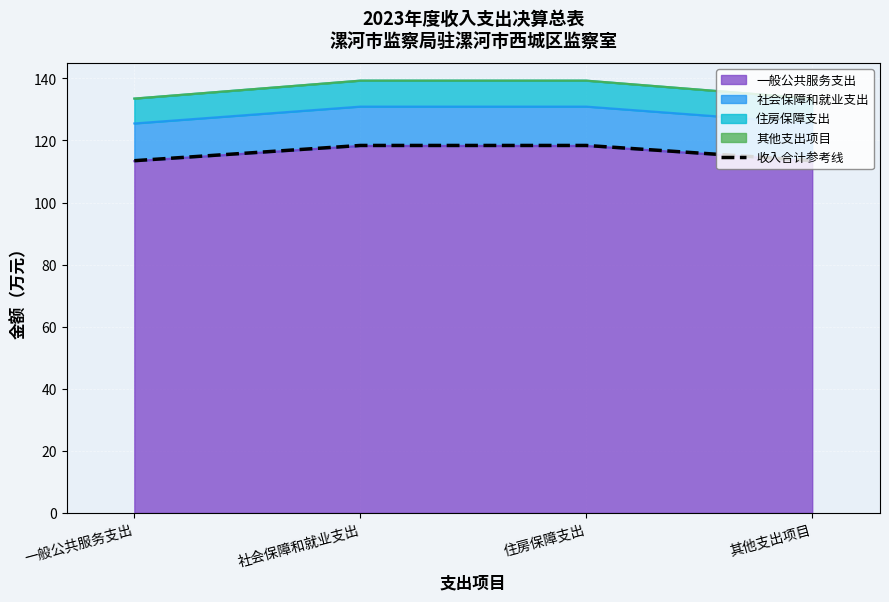

Is it true that the value at 其他支出项目 is 40.9?

False